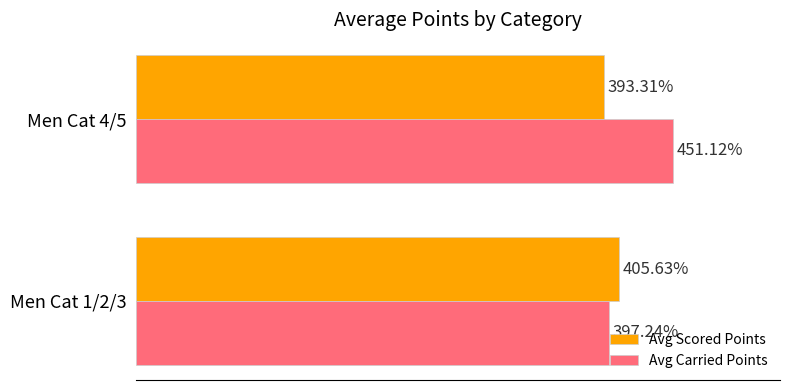

At which category is the sum across all series the highest?

Men Cat 4/5